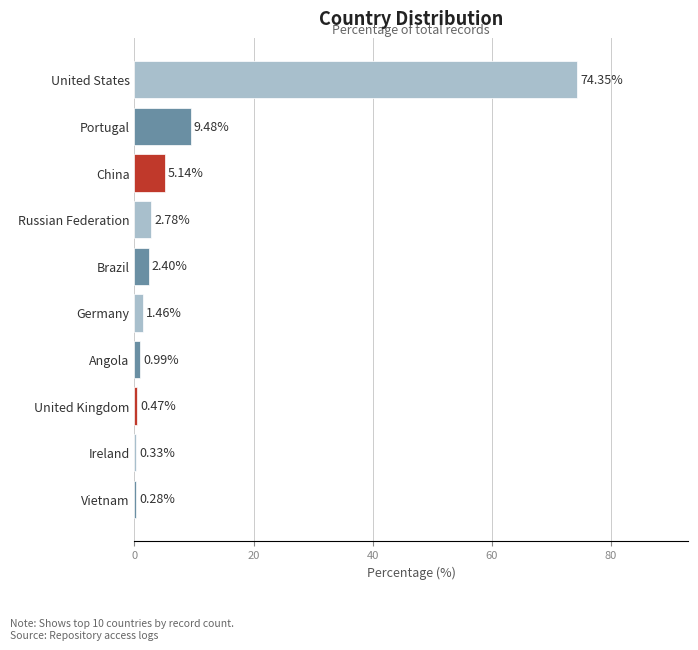

What is the change in value from Brazil to United Kingdom?

-1.9